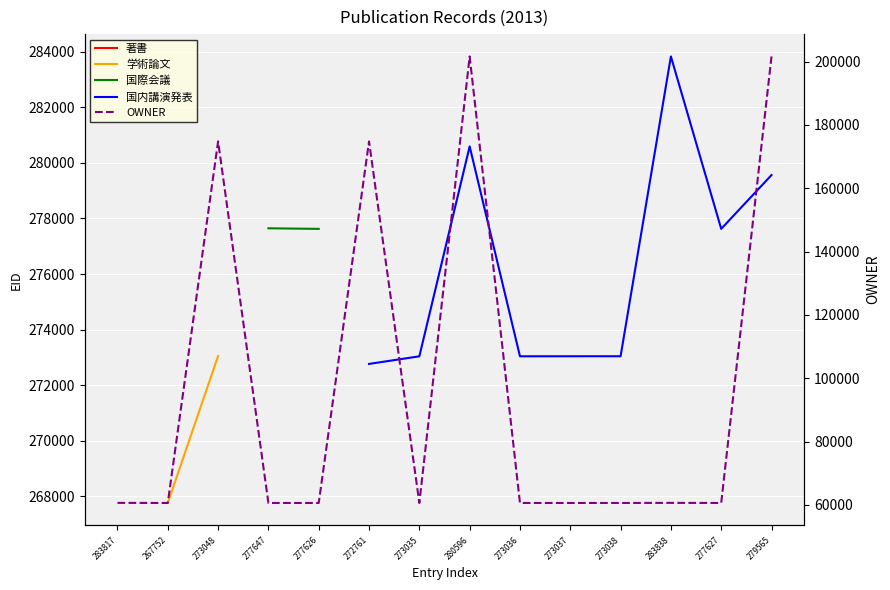

Where is the first local minimum for 国内講演発表?

273036